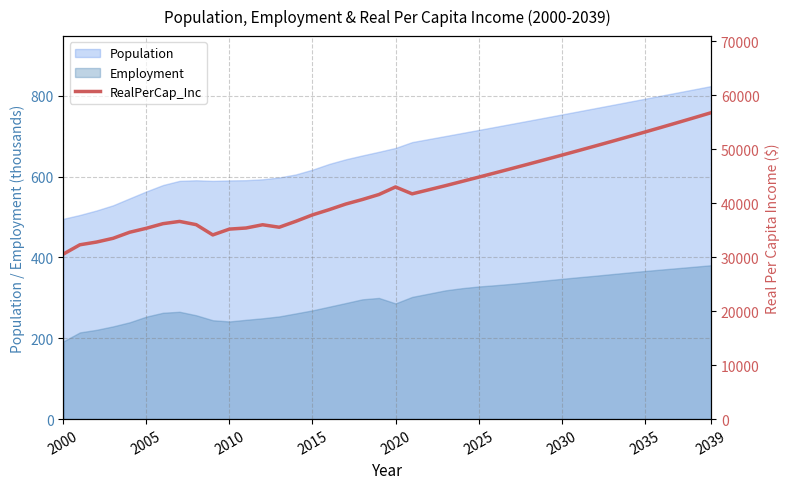

At which label does Employment reach its minimum?

2000